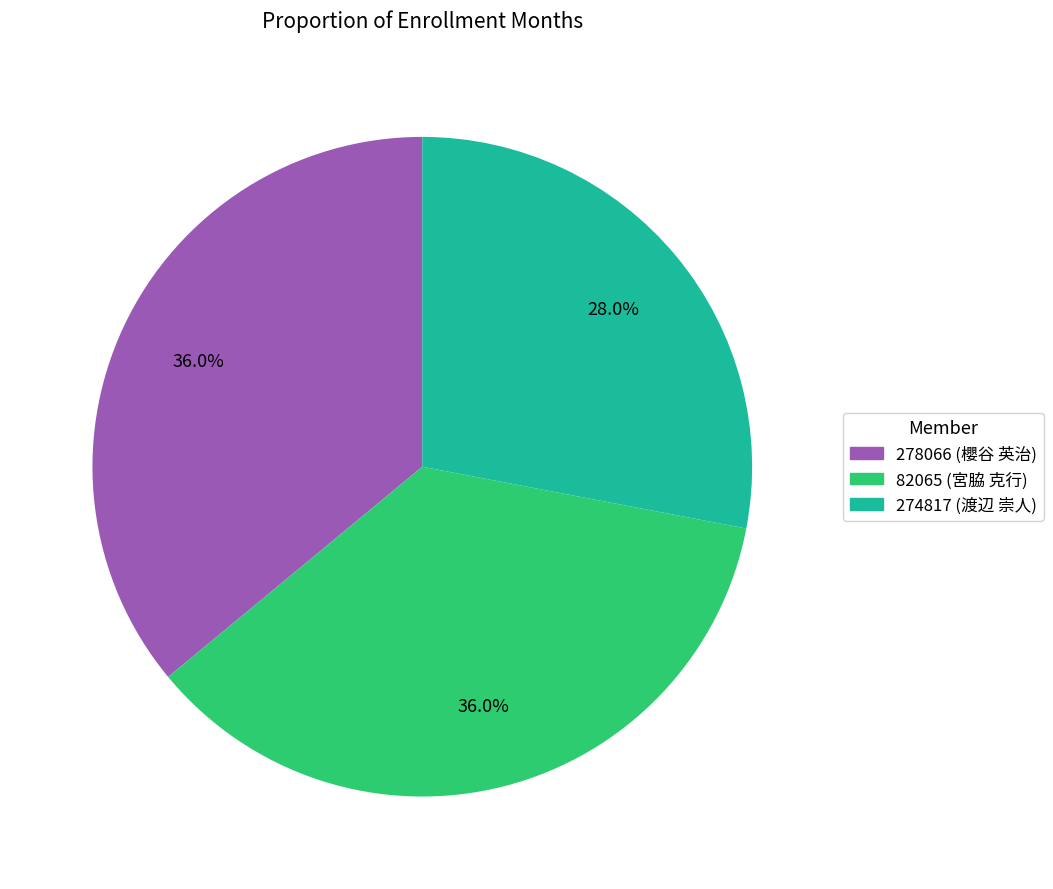

Is there a majority slice in this chart?

No